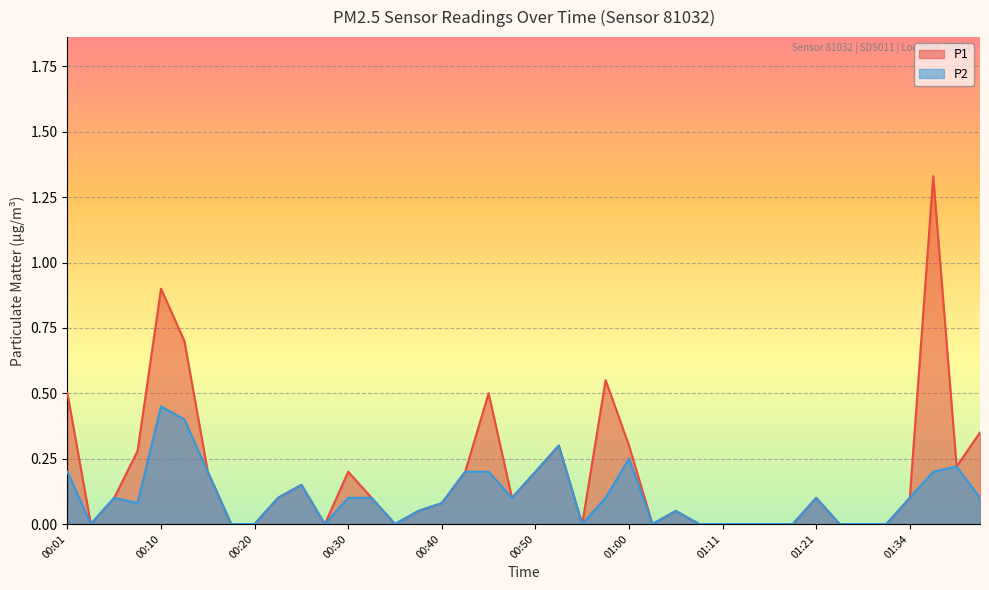

Which has a higher value, 00:05 or 00:28?

00:05